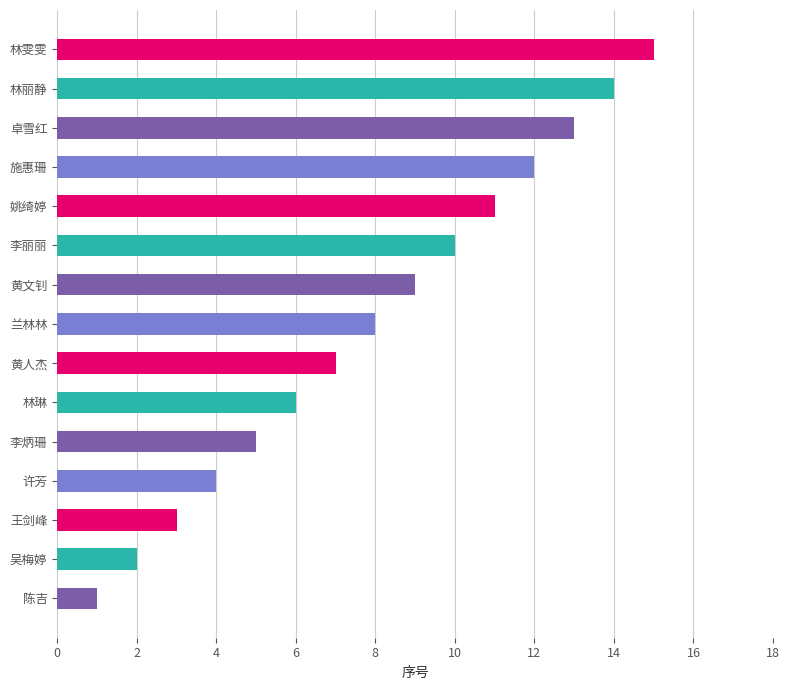

How many bars are there in total?

15